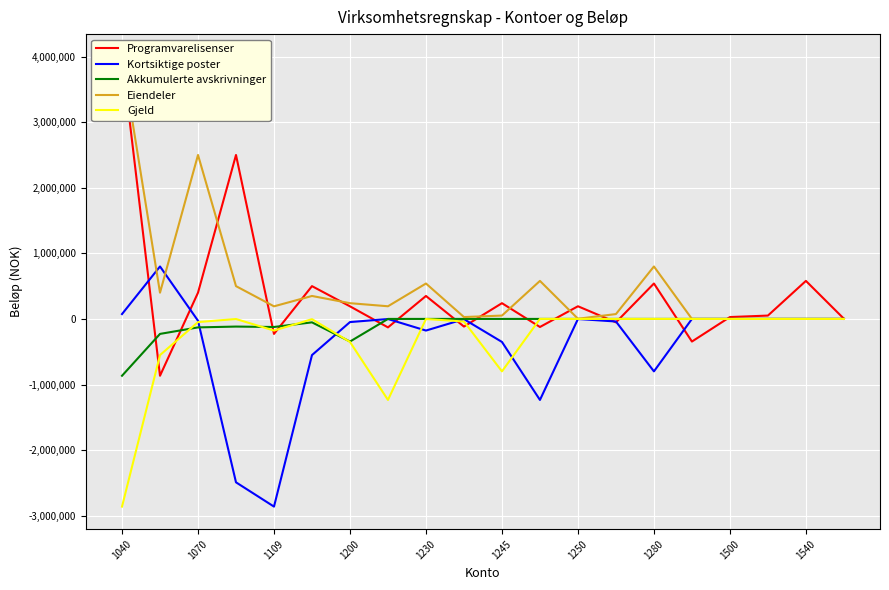

The value of Gjeld at 1500 is 1872545. True or false?

False